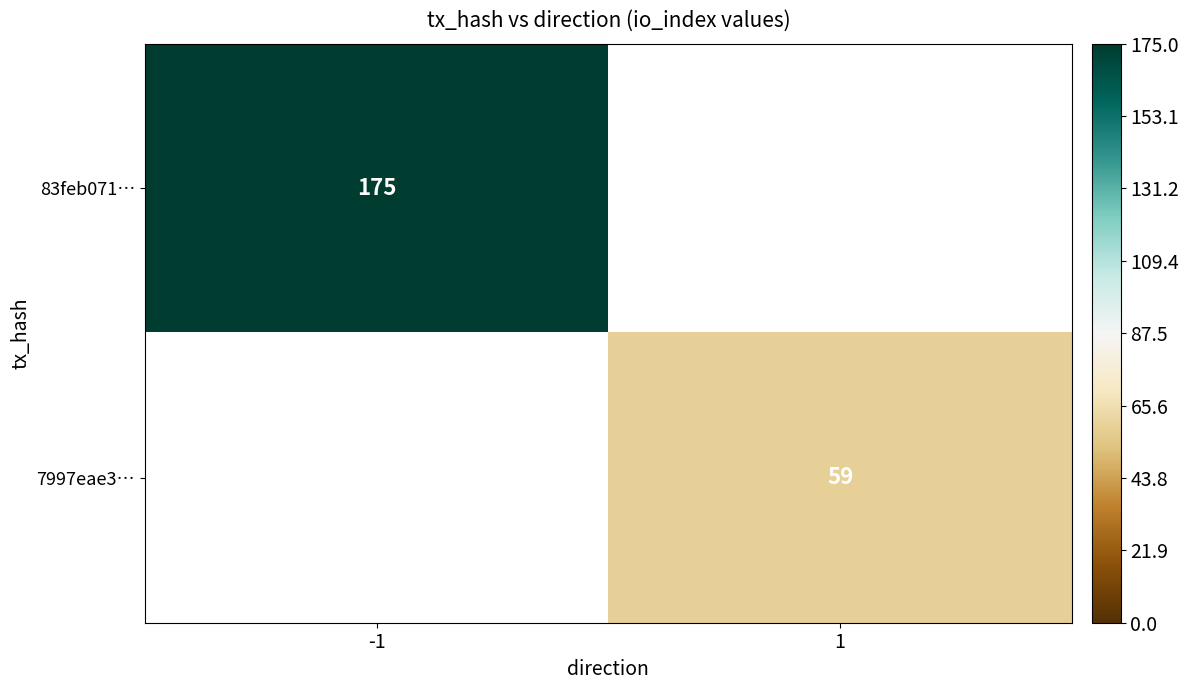

At how many categories does at least one series exceed 109?

1